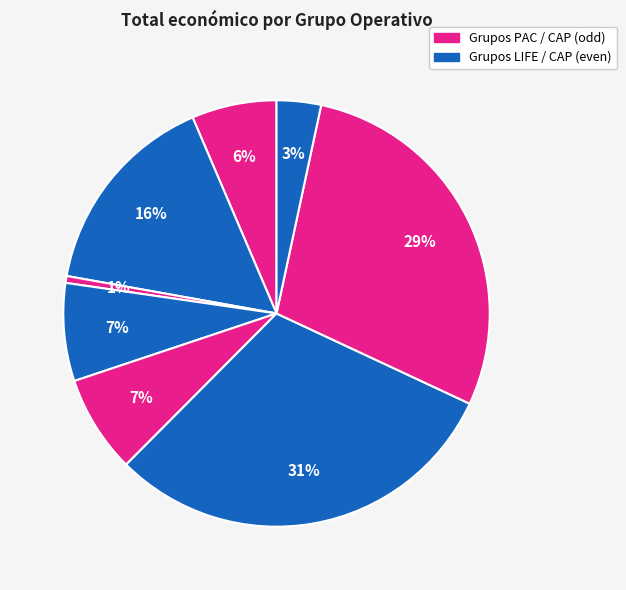

How many segments does this pie chart have?

8